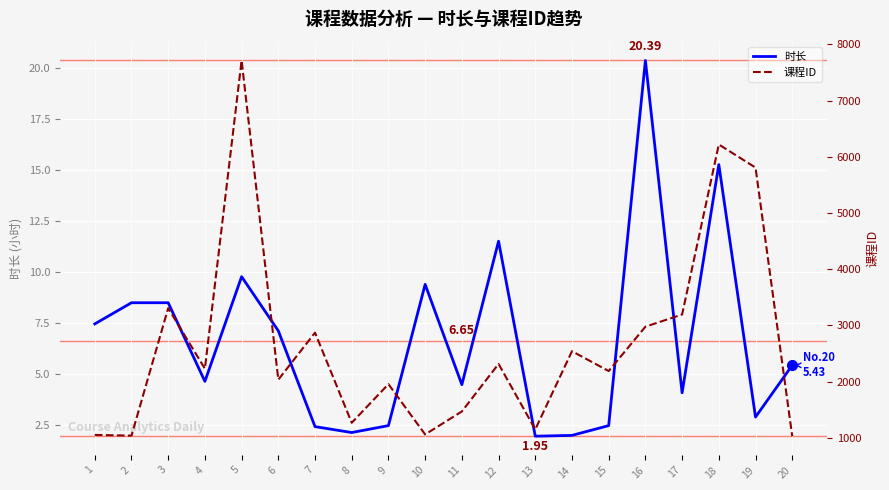

Which series has the largest total across all categories?

课程ID